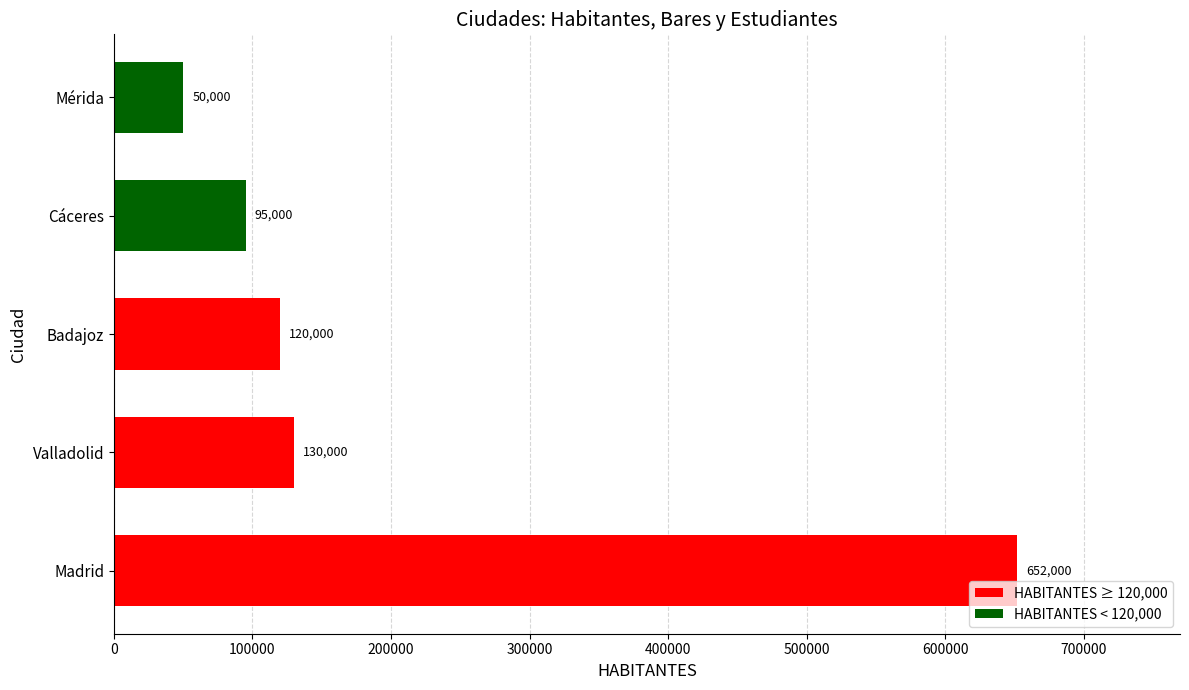

What is the change in value from Valladolid to Cáceres?

-35000